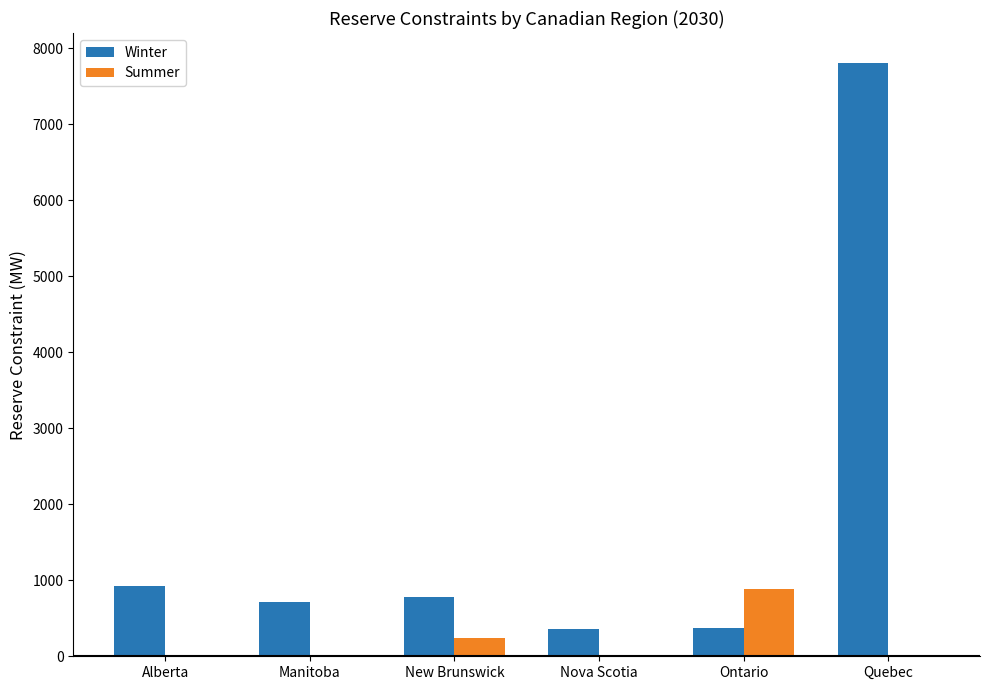

What is the highest value of the Winter series?

7812.5